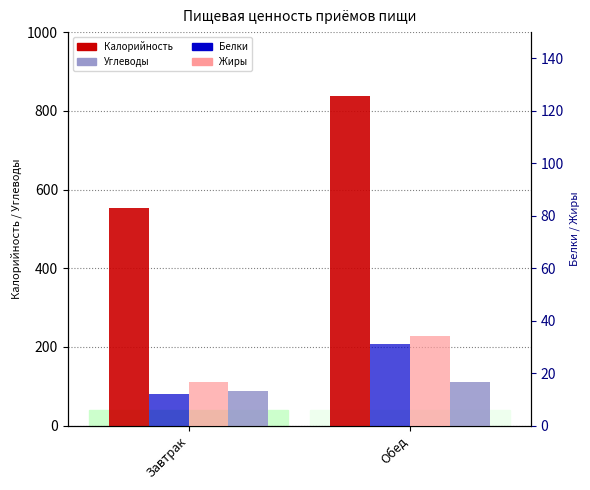

Reading left to right, what are all the values shown in this chart?

Калорийность: 554.3	837.1
Углеводы: 88.7	110.0
Белки: 12.1	31.0
Жиры: 16.6	34.1